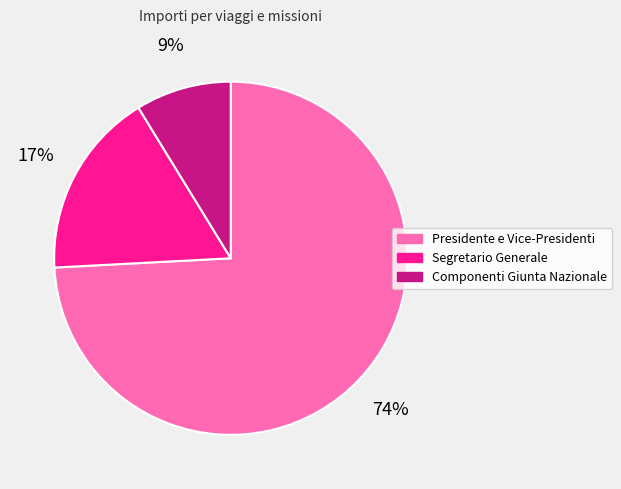

Combined, do Presidente e Vice-Presidenti and Segretario Generale account for over 50%?

Yes